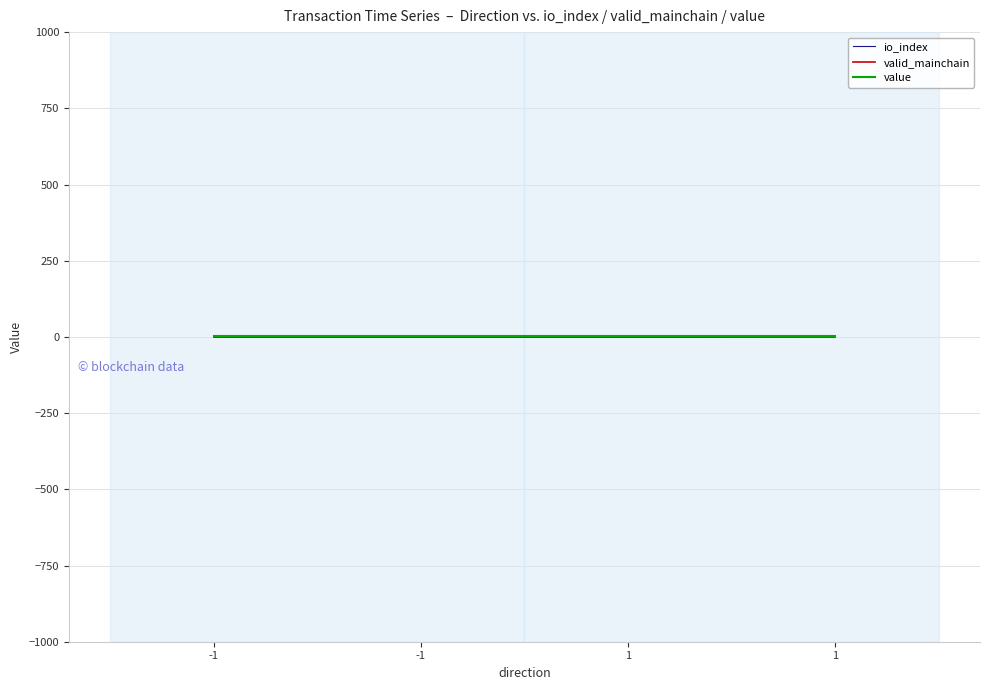

Does the chart have visible grid lines?

Yes